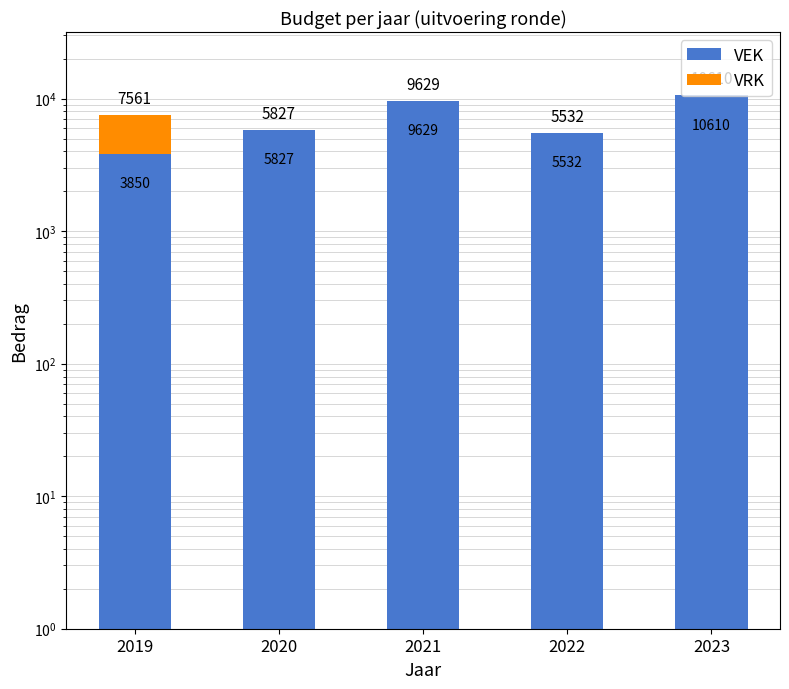

Rank the series at 2019 from lowest to highest value.

VRK, VEK